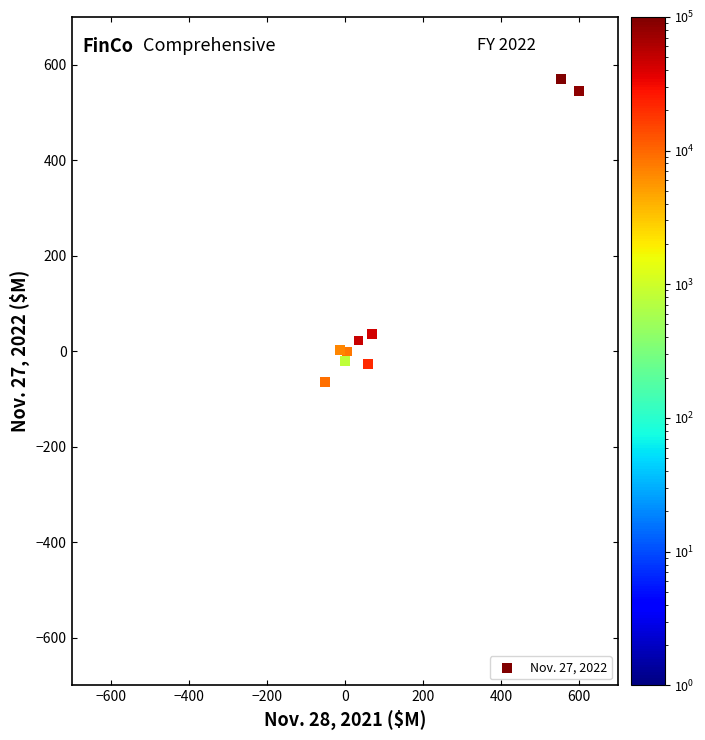

What Y value in the scatter plot is closest to 252?

36.1